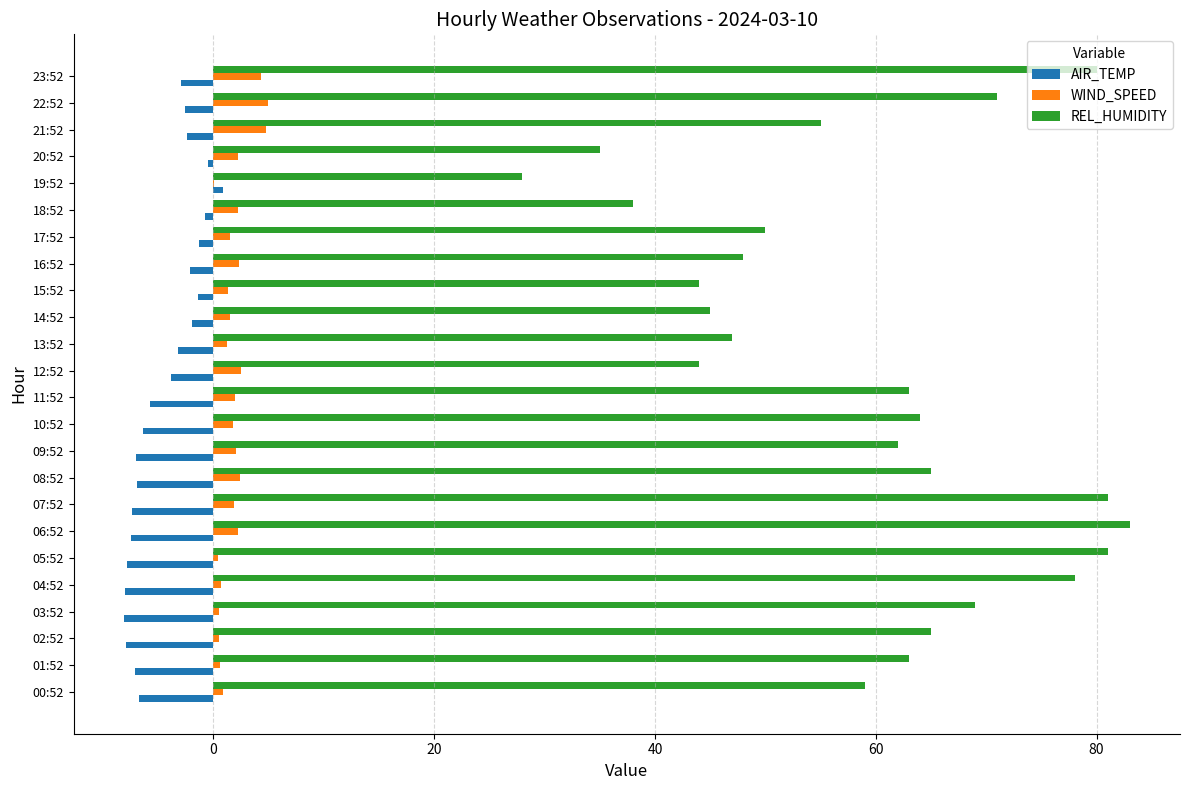

What is the maximum value shown in the chart?

83.0